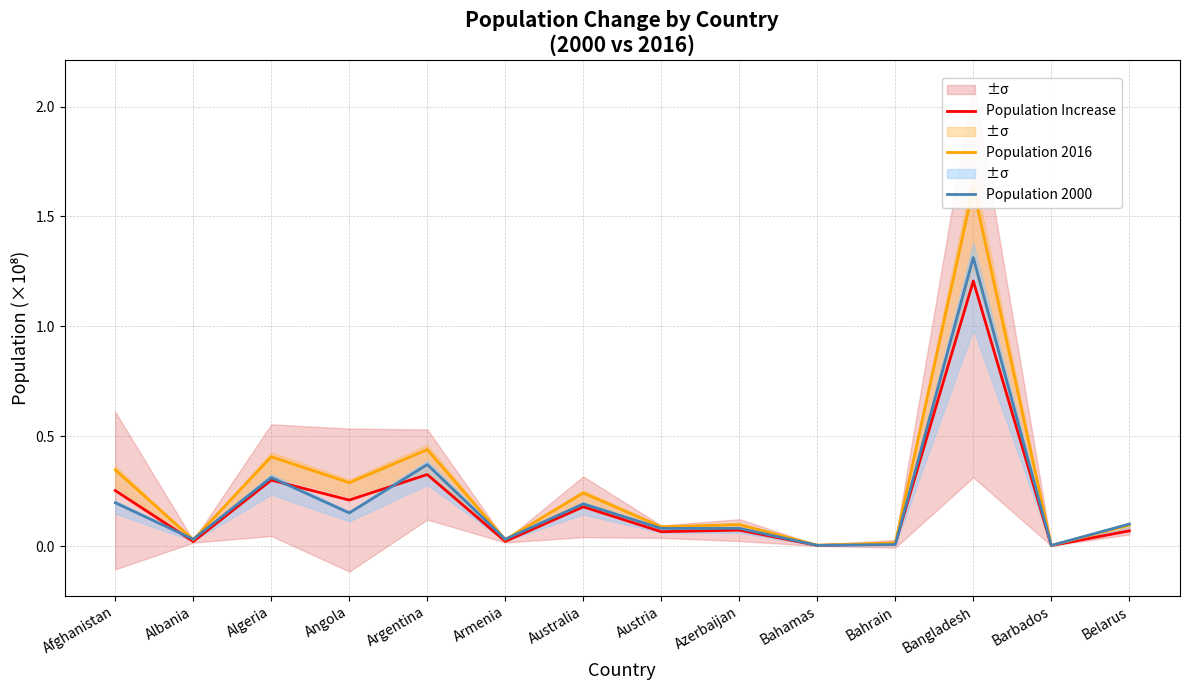

Reading left to right, extract all data points from this chart.

Population Increase: 0.3	0.0	0.3	0.2	0.3	0.0	0.2	0.1	0.1	0.0	0.0	1.2	0.0	0.1
Population 2016: 0.3	0.0	0.4	0.3	0.4	0.0	0.2	0.1	0.1	0.0	0.0	1.6	0.0	0.1
Population 2000: 0.2	0.0	0.3	0.2	0.4	0.0	0.2	0.1	0.1	0.0	0.0	1.3	0.0	0.1